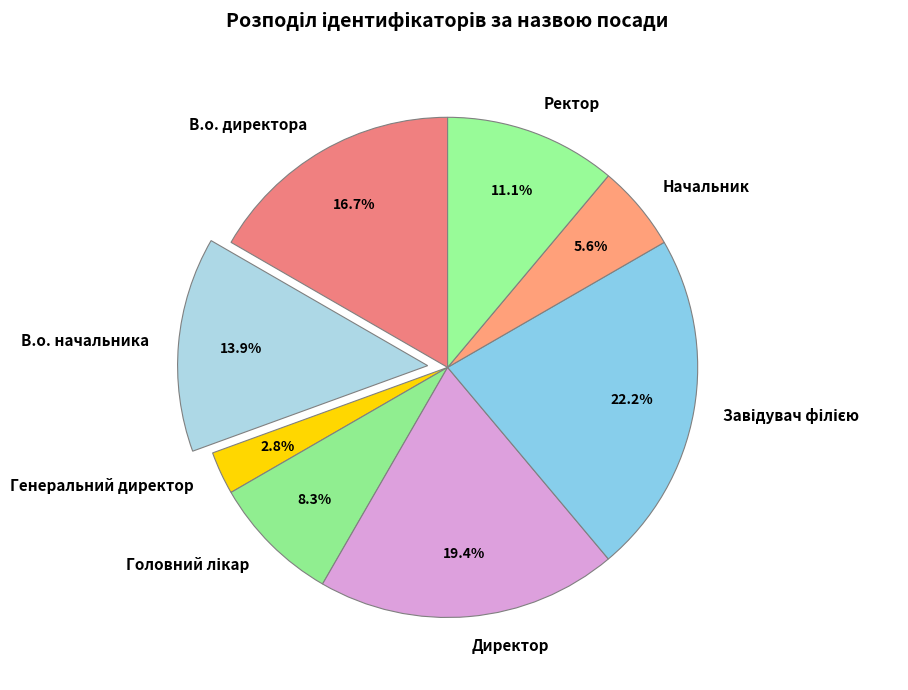

What is the smallest slice in the pie chart?

Генеральний директор